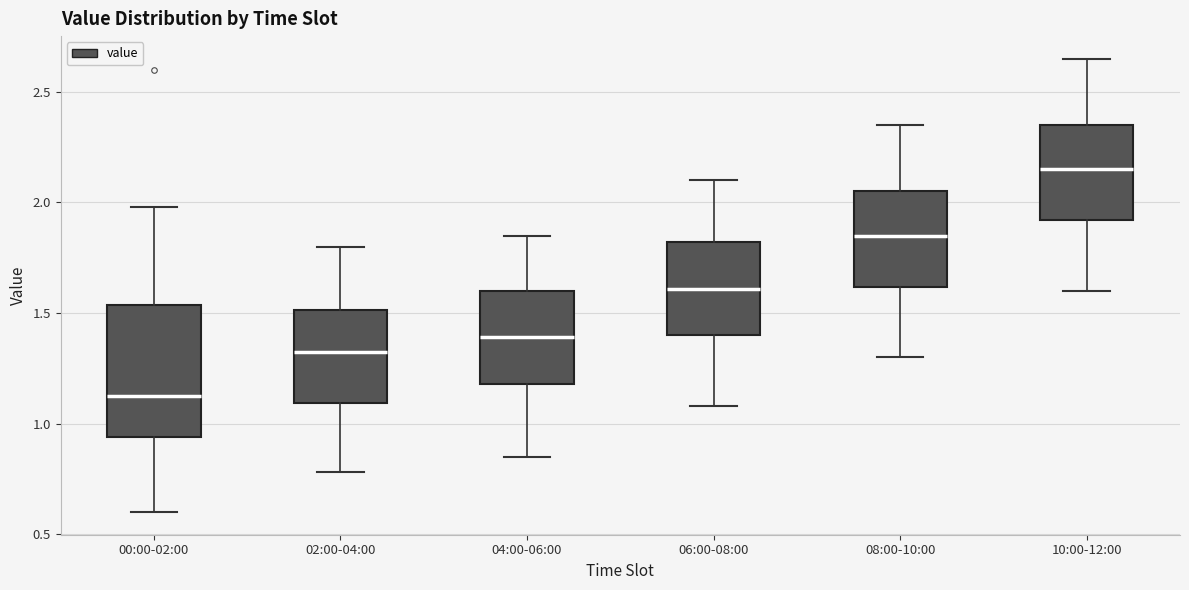

Which box's median line is the highest?

10:00-12:00